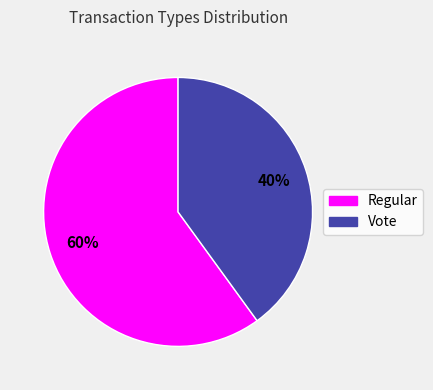

Approximately how many times larger is the value at Regular compared to Vote?

1.5